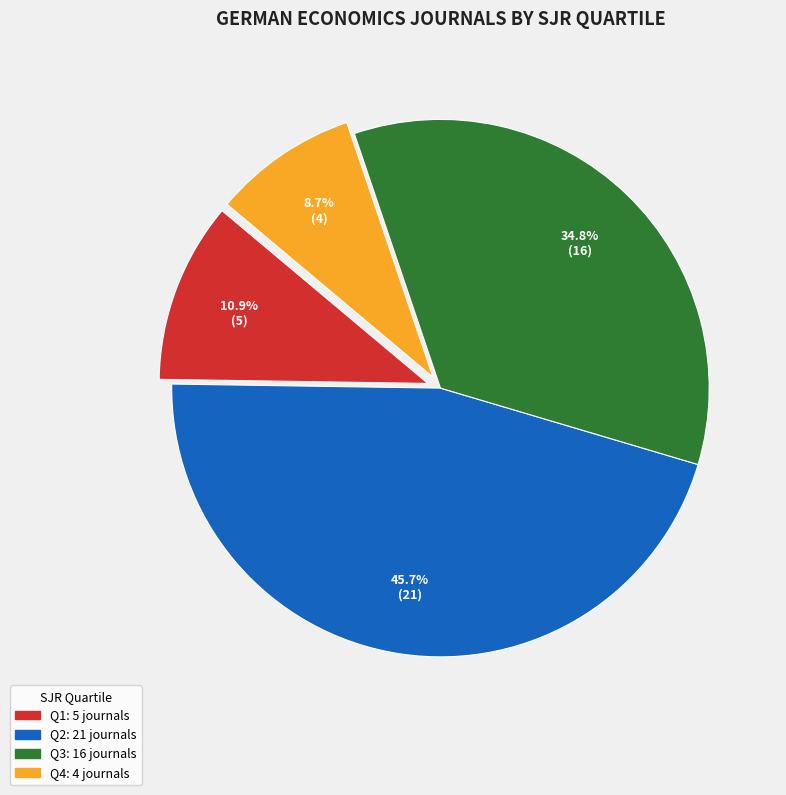

To the nearest percent, what is the difference between the largest and smallest slice percentages?

37%